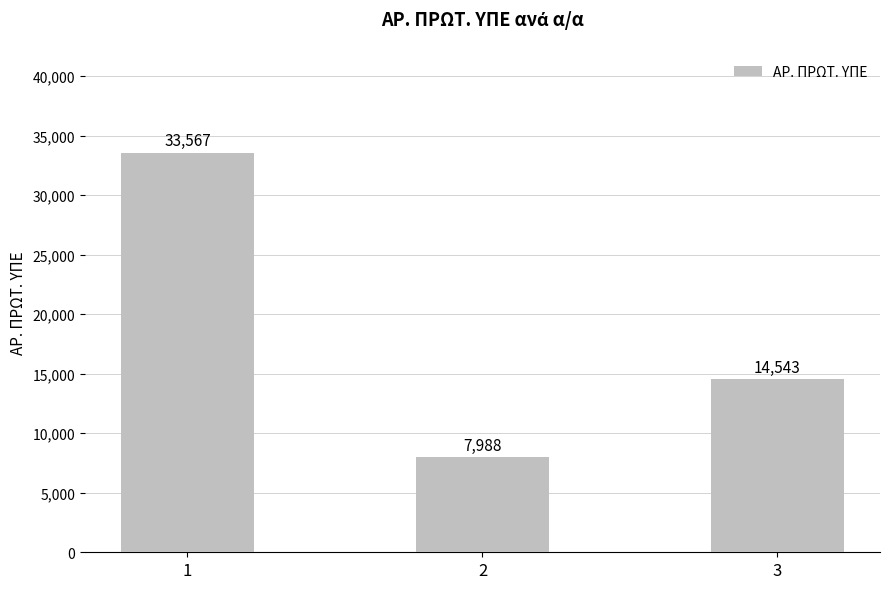

The value at 3 is 14543. True or false?

True